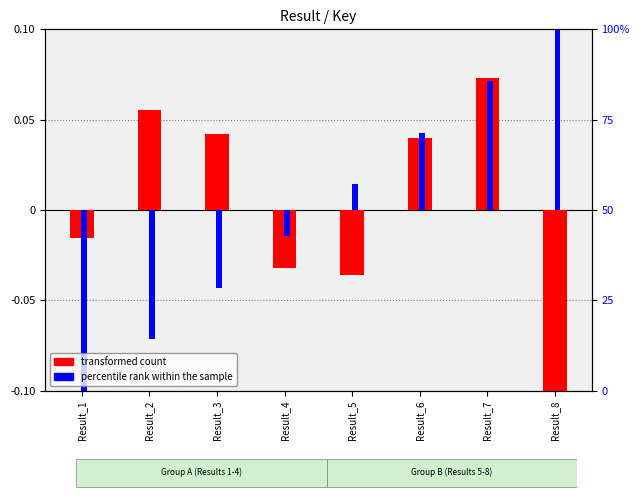

Reading right to left, what are all the values shown in this chart?

transformed count: -0.1	0.1	0.0	-0.0	-0.0	0.0	0.1	-0.0
percentile rank within the sample: 0.1	0.1	0.0	0.0	-0.0	-0.0	-0.1	-0.1